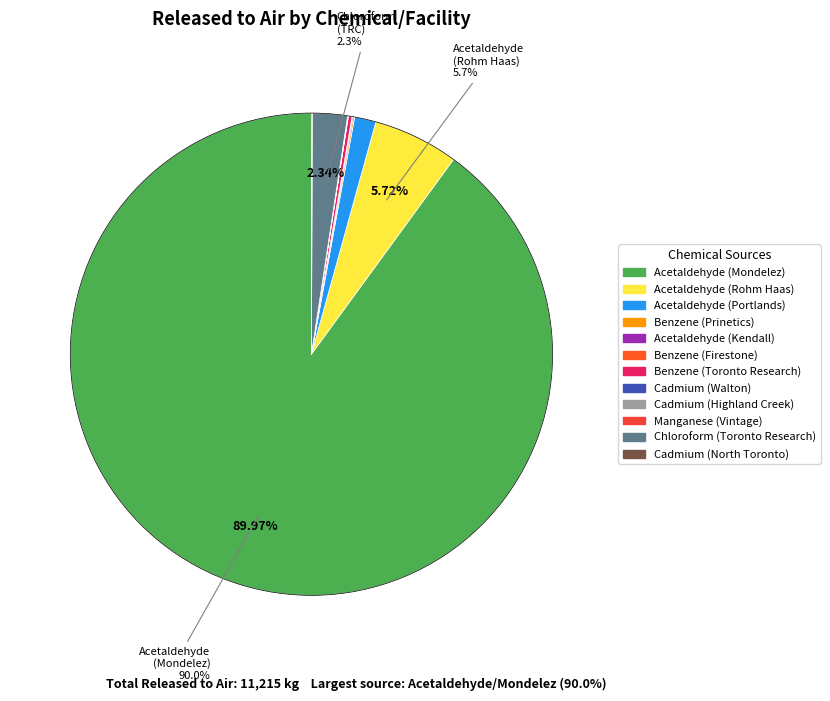

Count the number of slices in the pie.

12